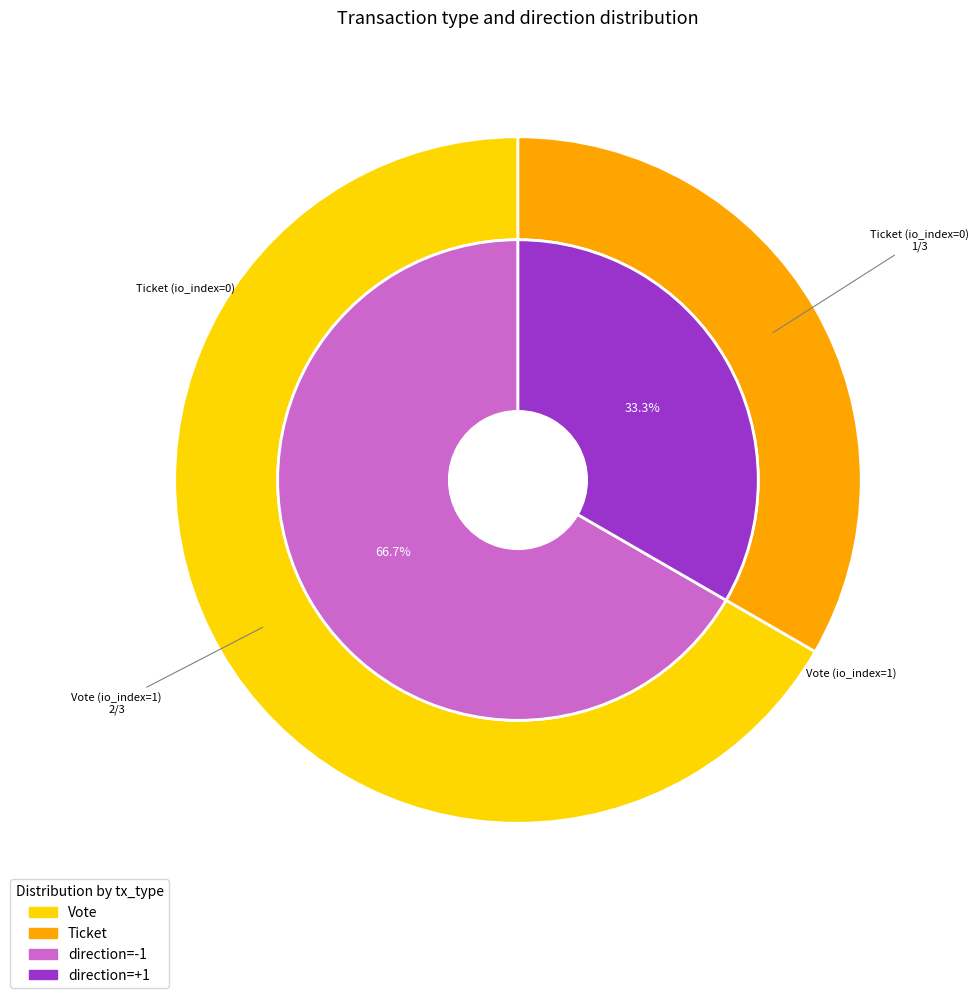

Which slice is the smallest?

Ticket